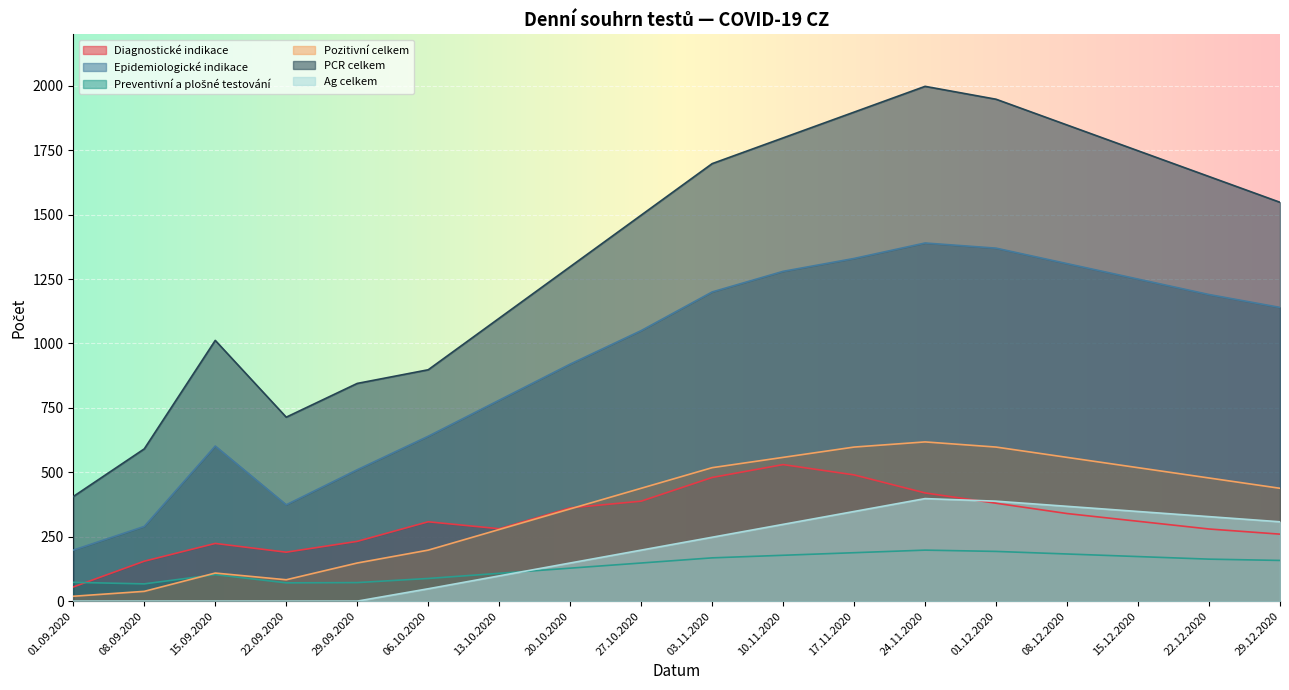

How many data points in Preventivní a plošné testování are less than 158?

9